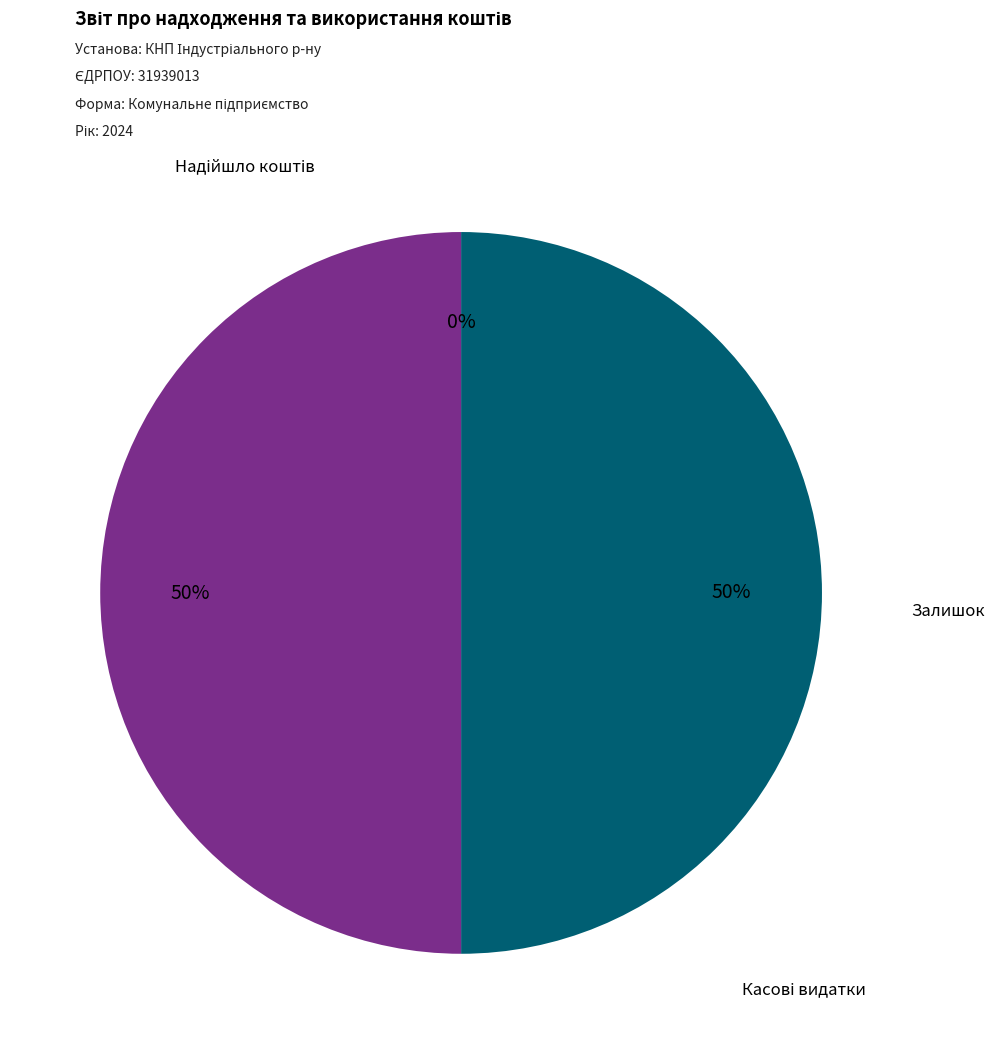

Does any single category account for the majority?

No